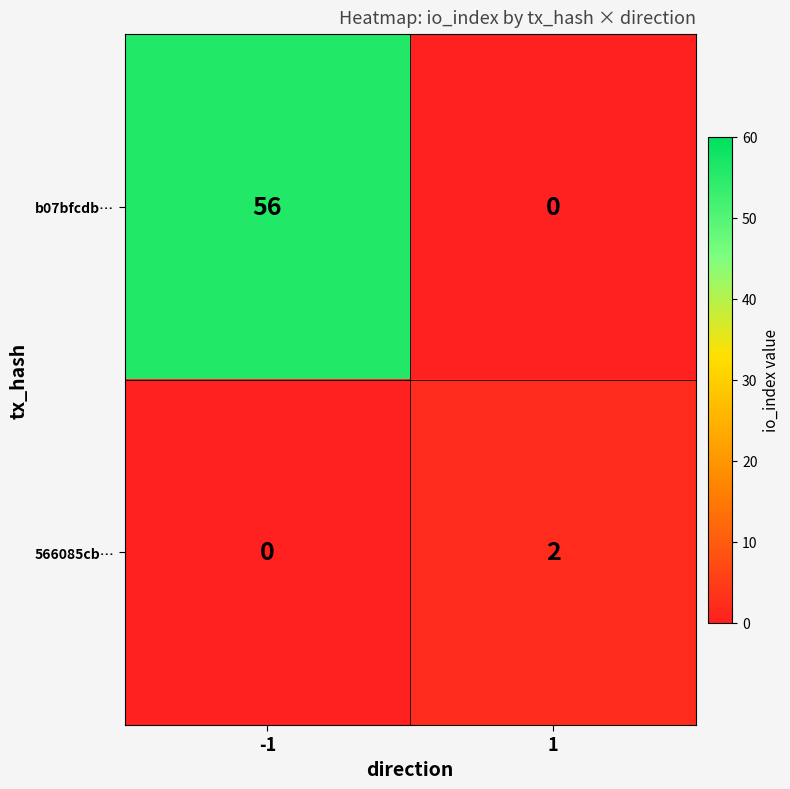

How many data points does each series have?

2